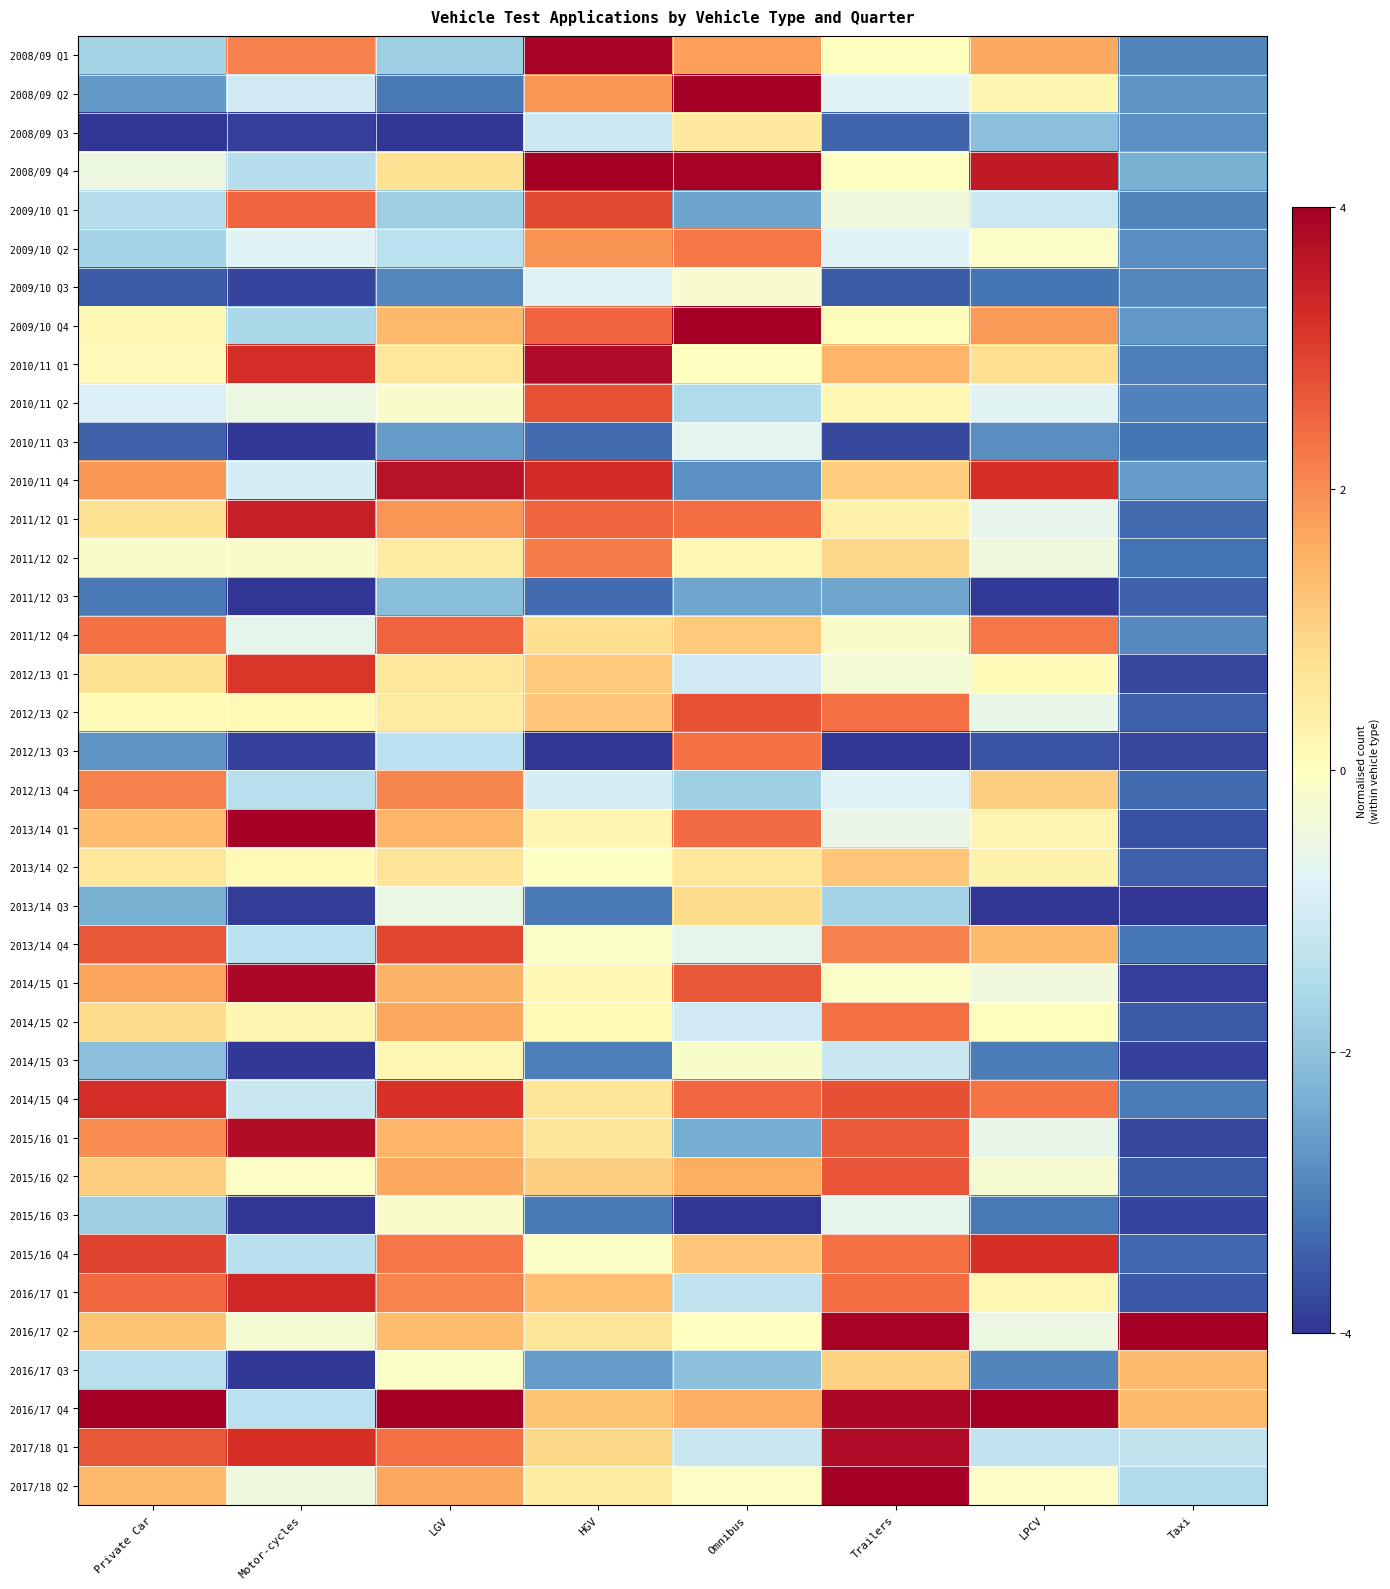

What is the smallest value displayed?

-4.0